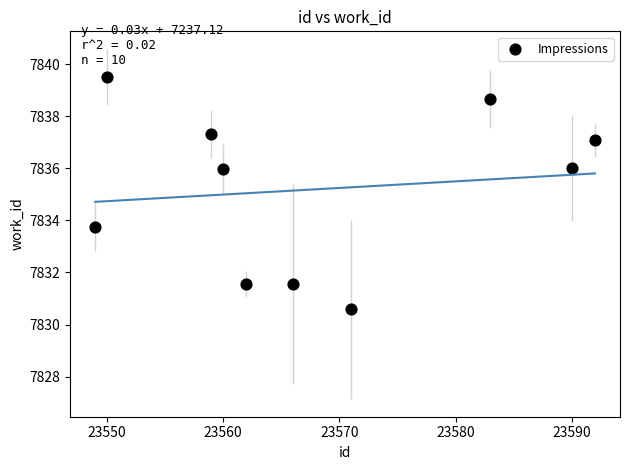

What is the average Y value?

7835.2